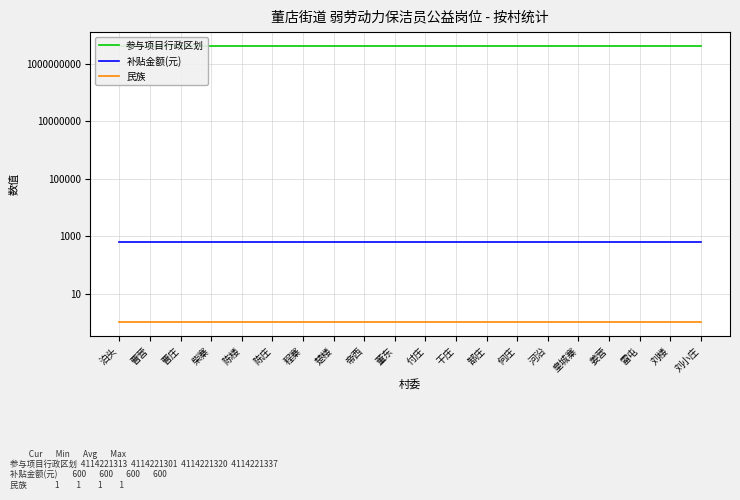

What position from the right is 陈庄?

15